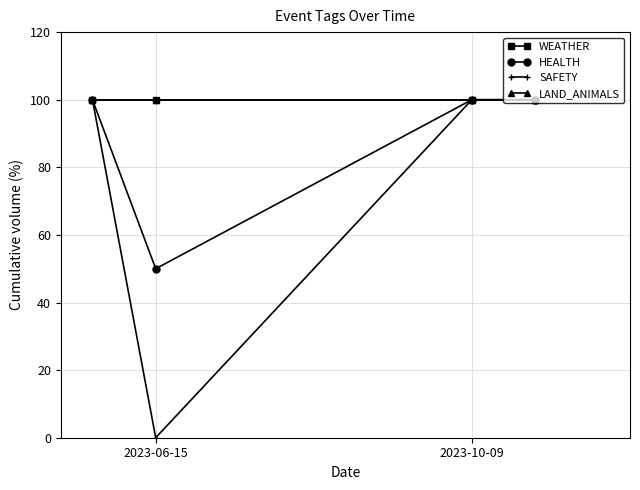

How many lines are shown in the chart?

4